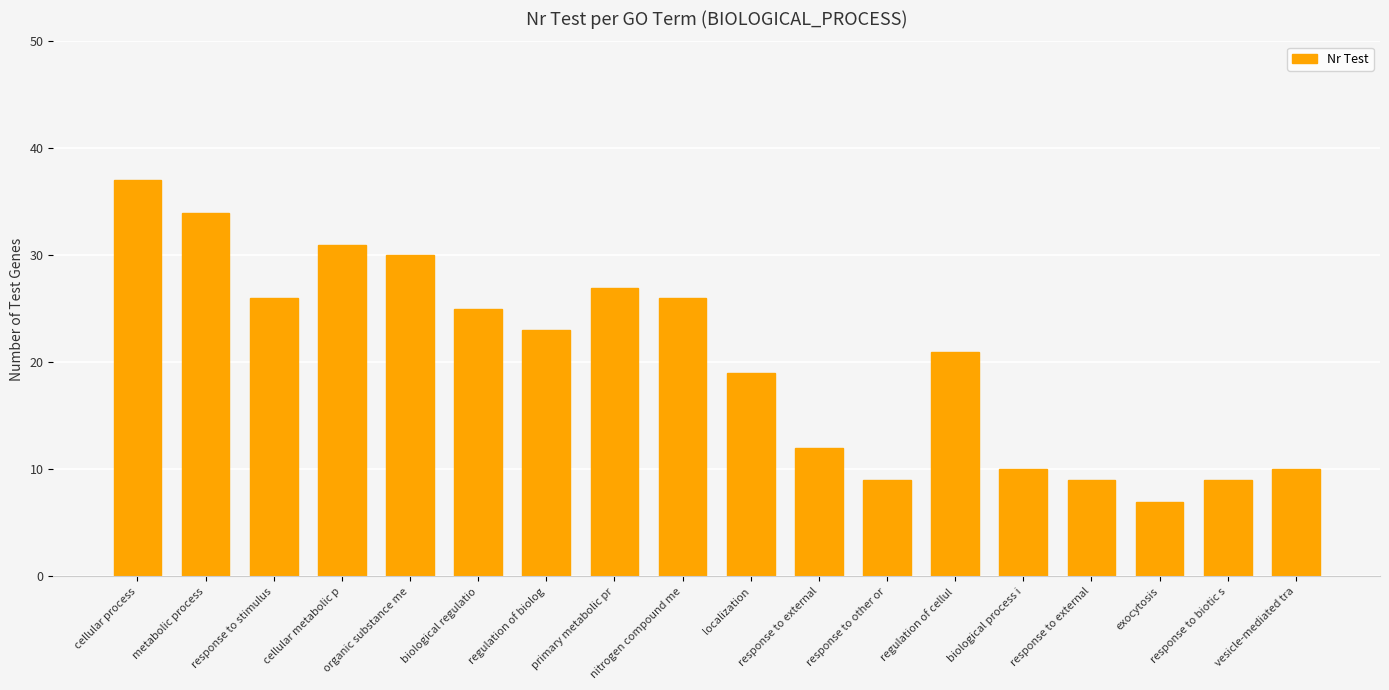

Does the chart contain any negative values?

No